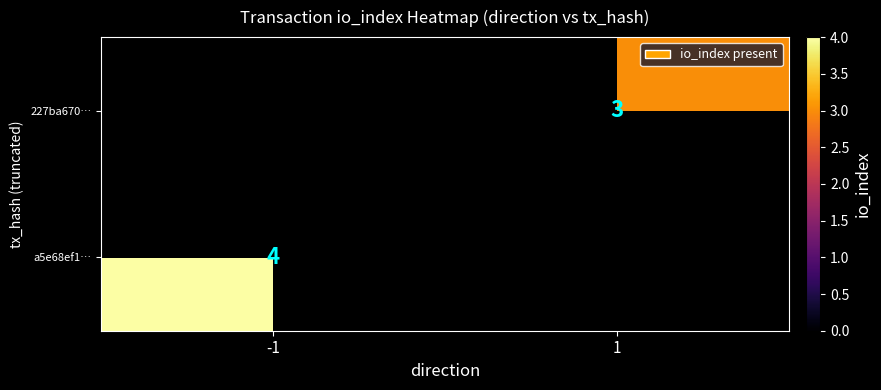

The value of 227ba670… at 1 is 3. True or false?

True